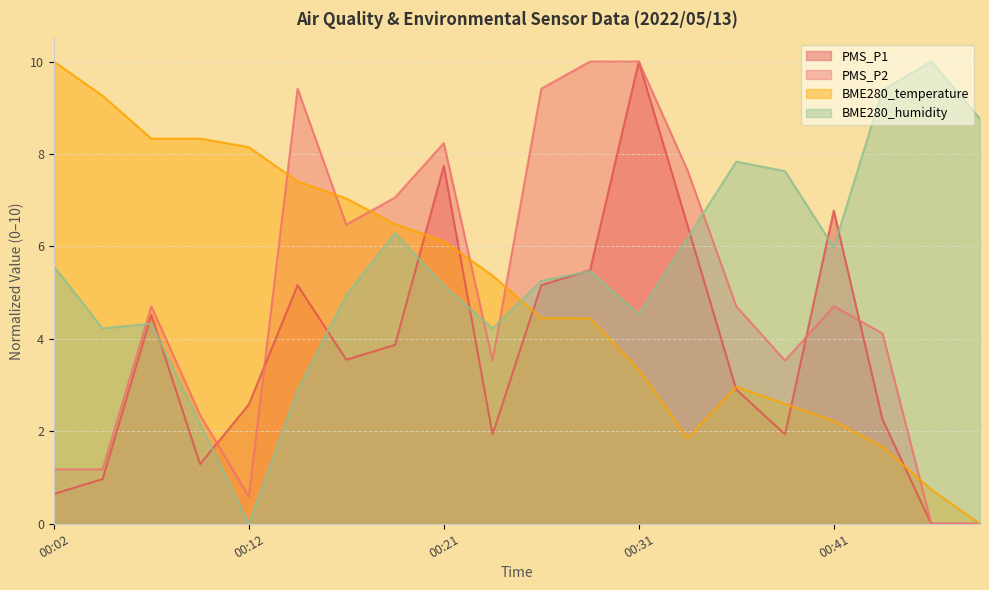

What is the sum of all BME280_humidity values?

110.8